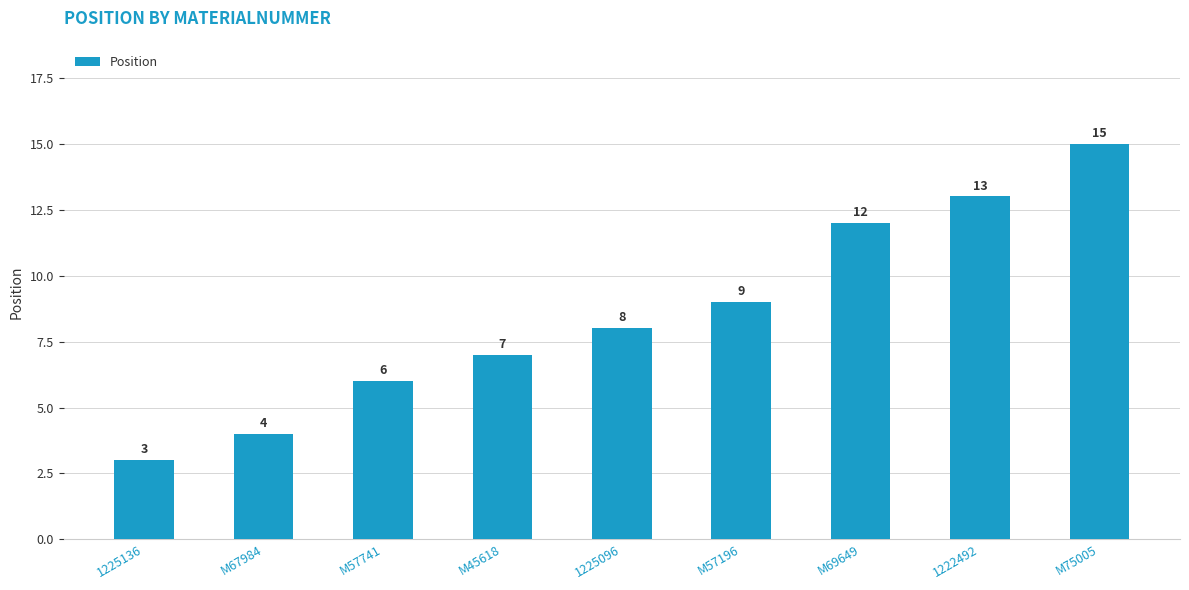

Read the value at M67984.

4